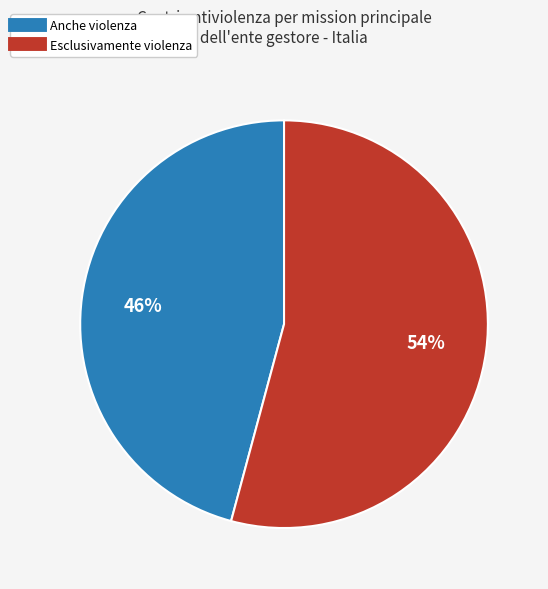

Is there any slice that represents more than half of the pie?

Yes